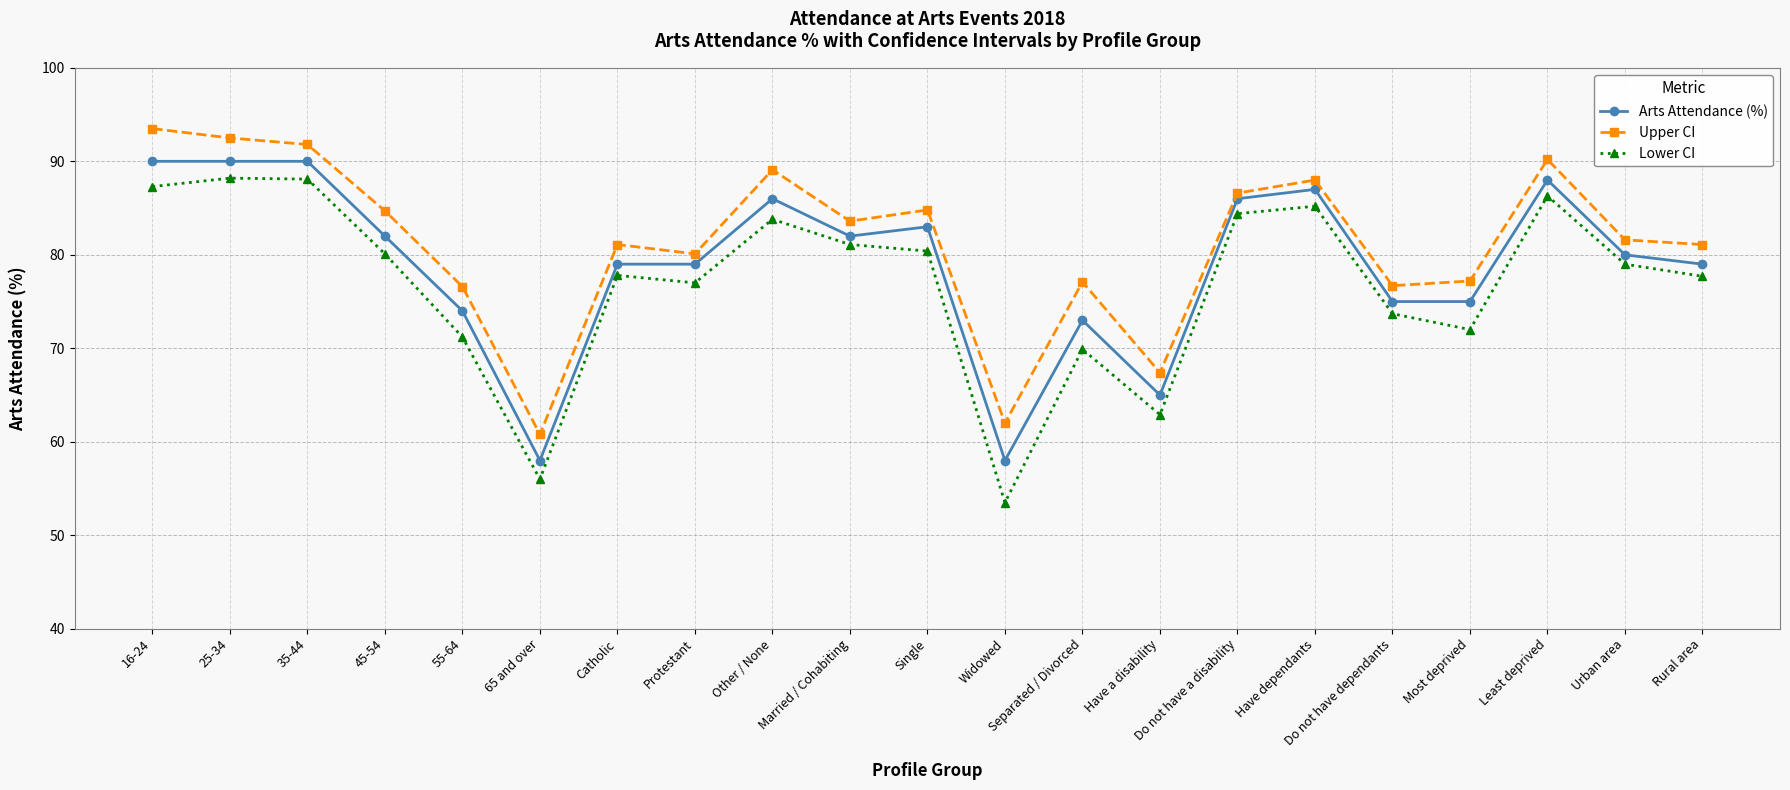

True or false: Arts Attendance (%) and Upper CI intersect in this chart.

False